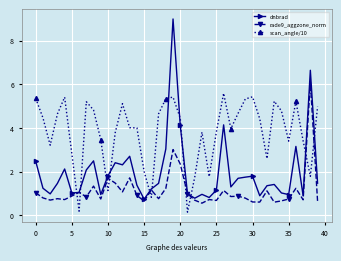

True or false: scan_angle/10 has more than 2 interior local peaks.

True